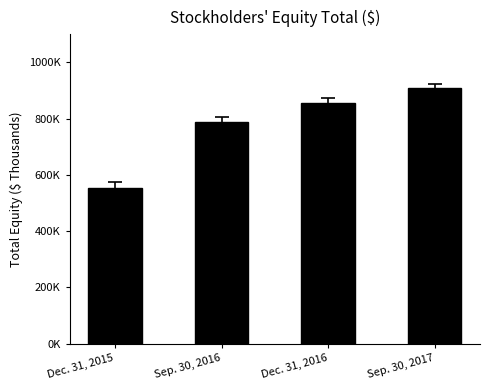

What is the label of the 4th bar from the left?

Sep. 30, 2017